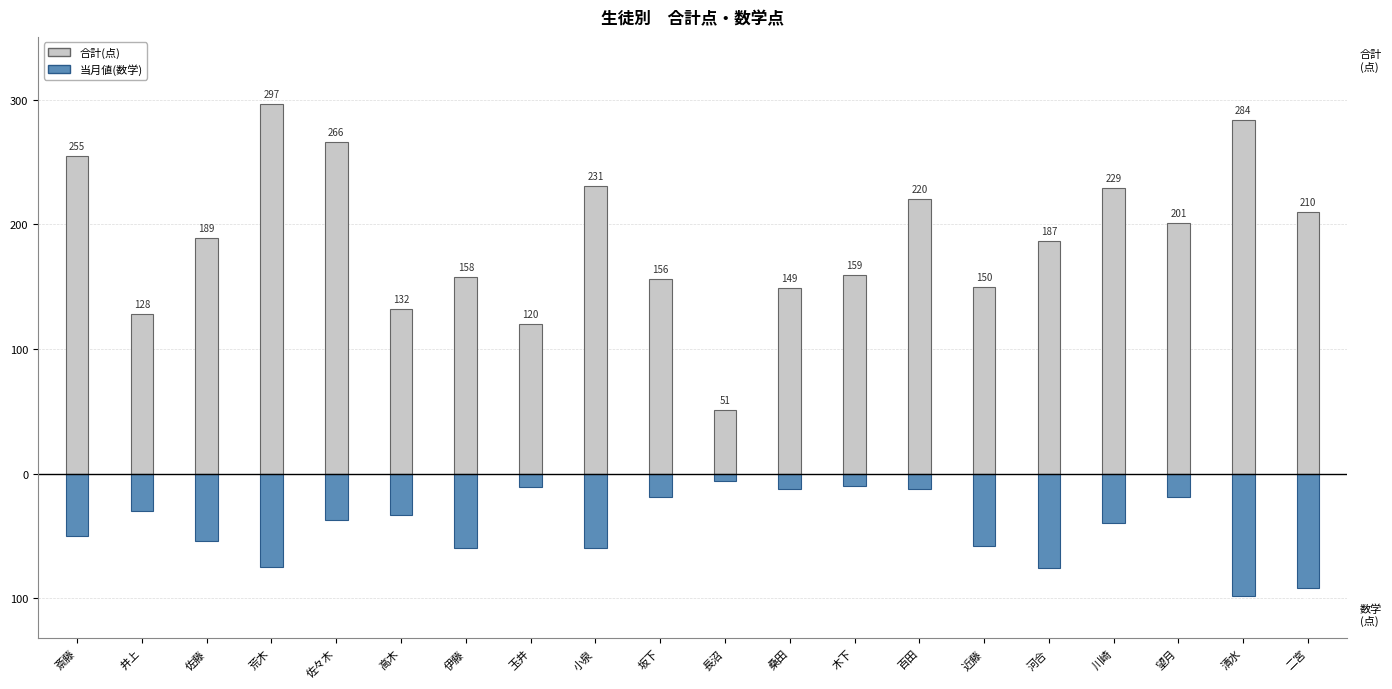

Where is 合計(点) nearest to the value 174?

河合